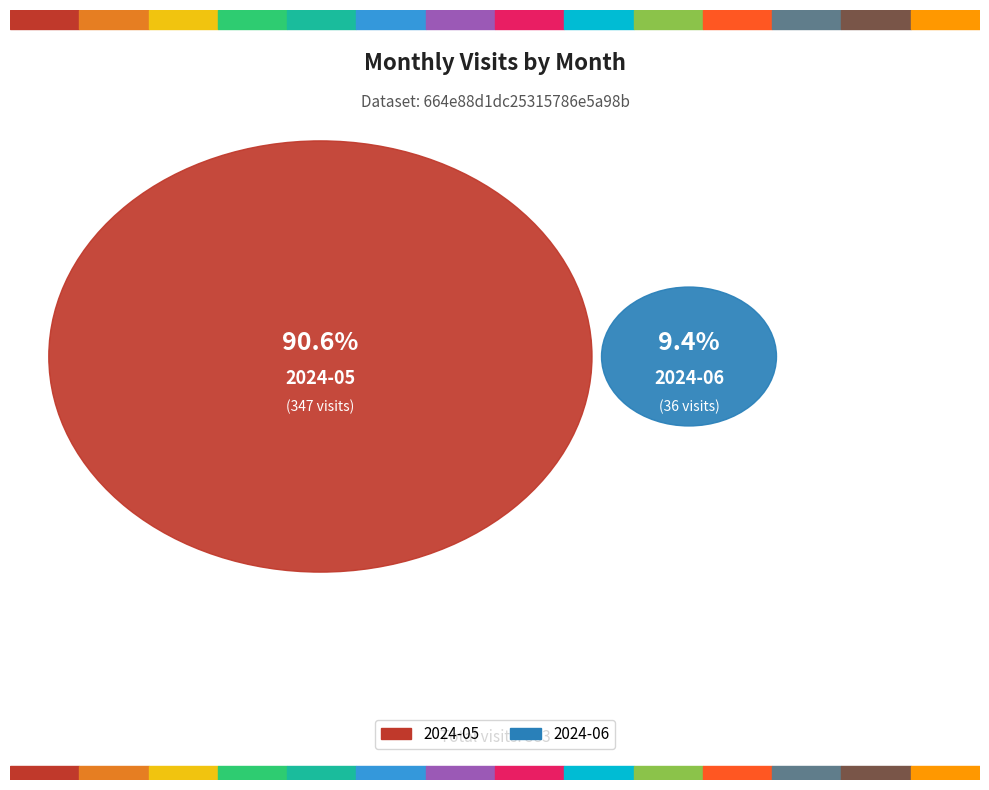

What is the change in value from 2024-05 to 2024-06?

-311